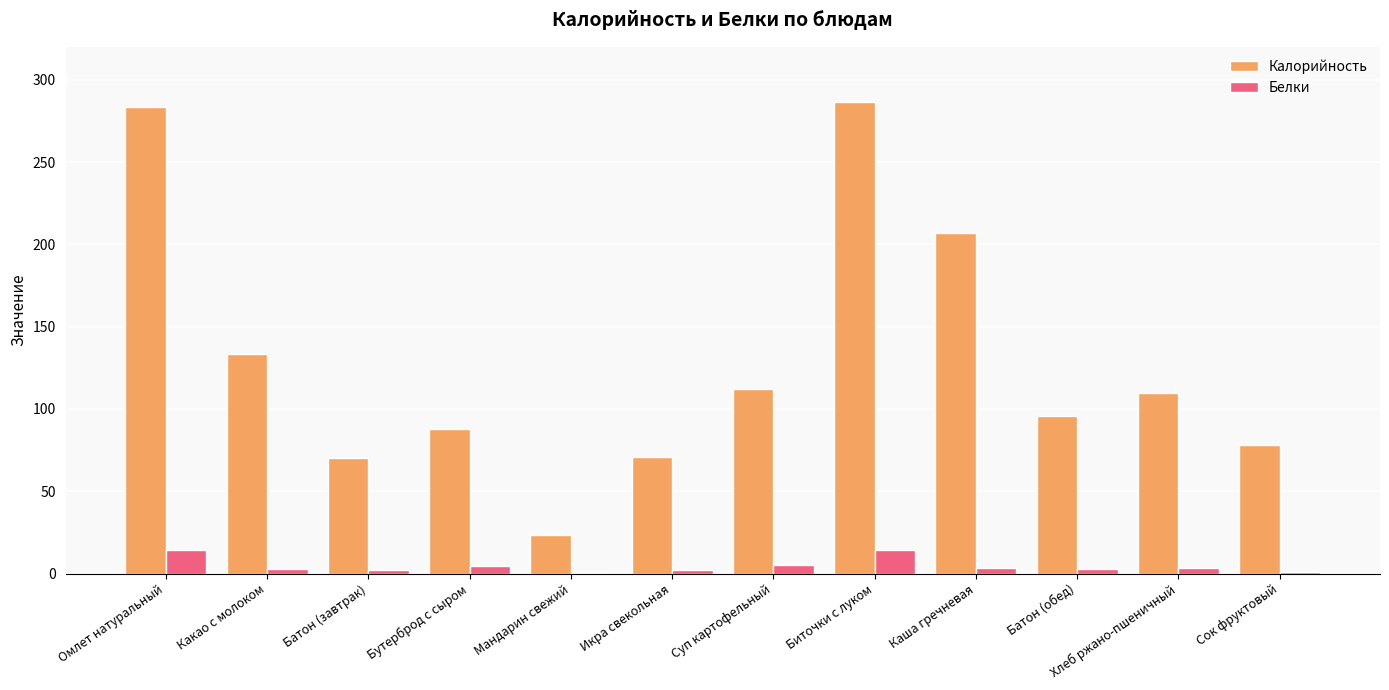

How many data points does each series have?

12